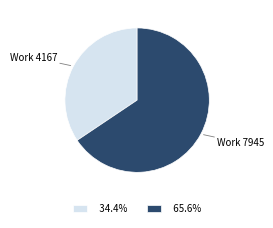

How many slices are in this pie chart?

2